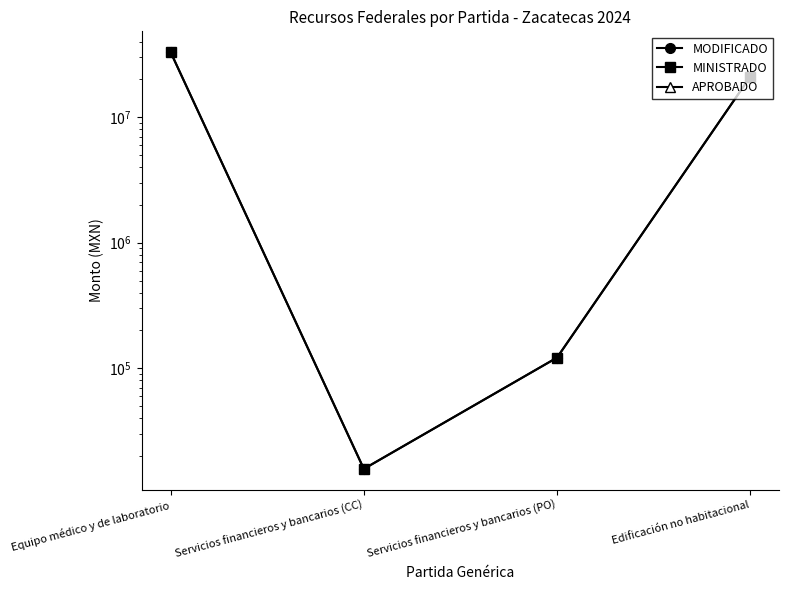

True or false: MODIFICADO and APROBADO intersect in this chart.

False